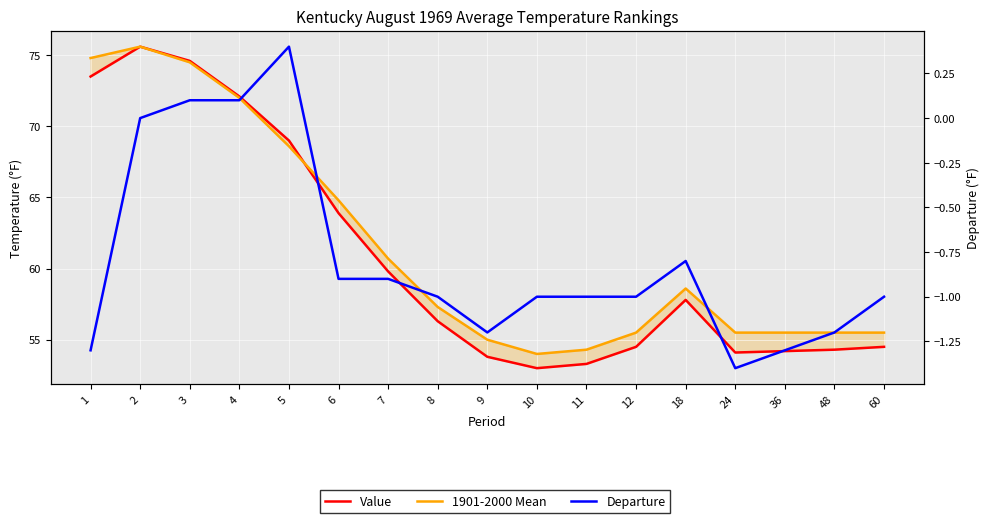

Which category has the lowest value in the 1901-2000 Mean series?

10